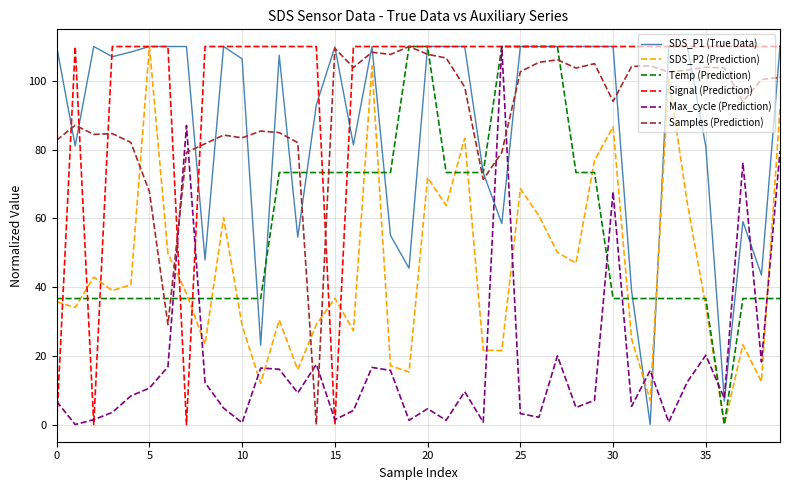

In SDS_P2 (Prediction), how many points are higher than both neighbors (excluding endpoints)?

12